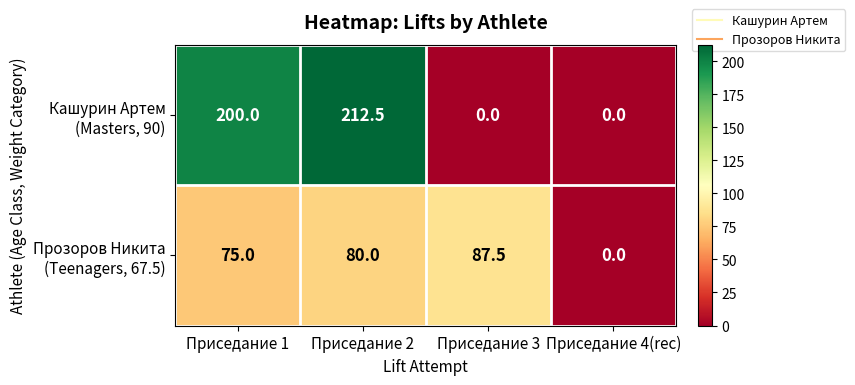

At which category does the chart reach its peak across all series?

Приседание 2